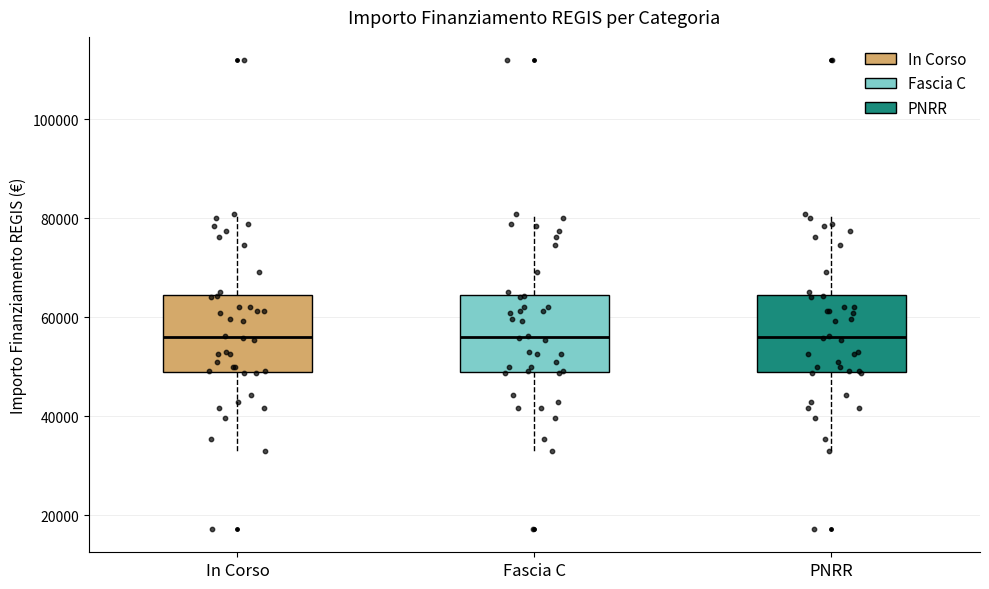

Reading left to right, read every box against the y-axis: the position of its median line, the range the box covers, and the ends of its whiskers. The values are not printed on the chart, so give them approximately, as read against the axis.

In Corso: median 56000, box 50000 to 64000, whiskers 32000 to 80000
Fascia C: median 56000, box 50000 to 64000, whiskers 32000 to 80000
PNRR: median 56000, box 50000 to 64000, whiskers 32000 to 80000